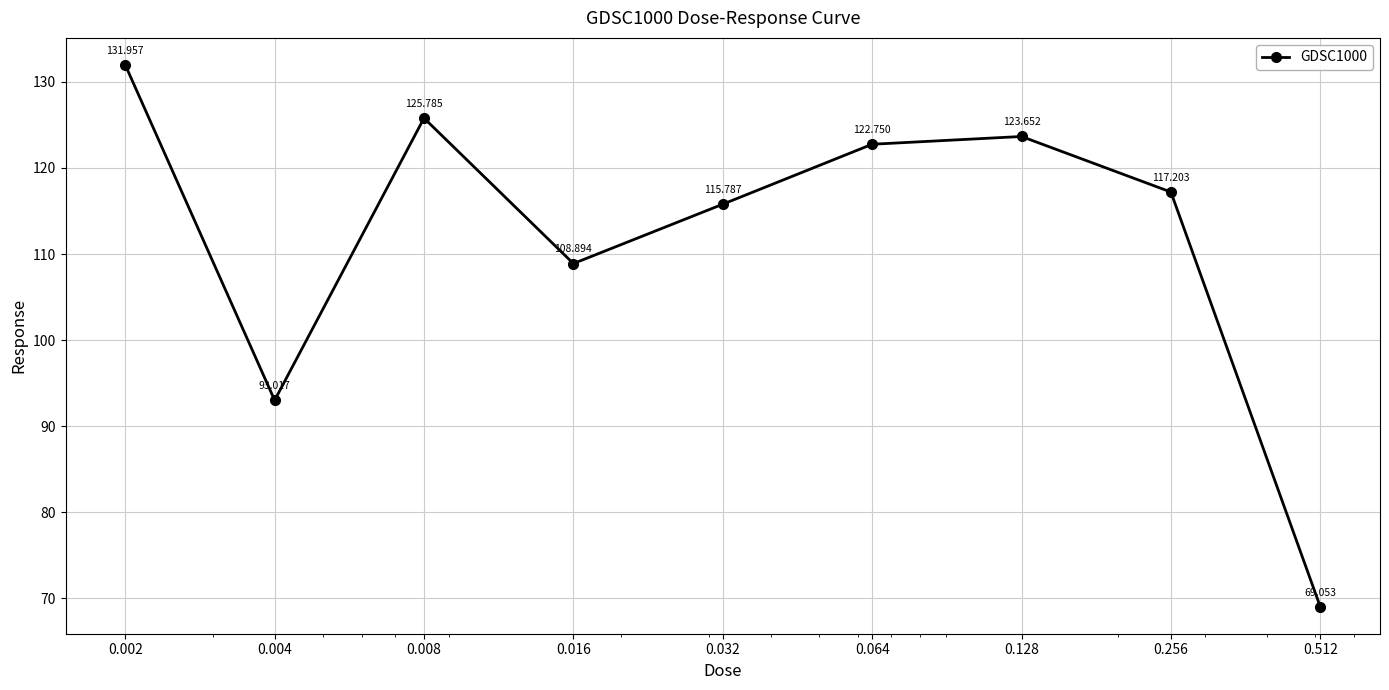

True or false: there are more than 2 points higher than both neighbors.

False